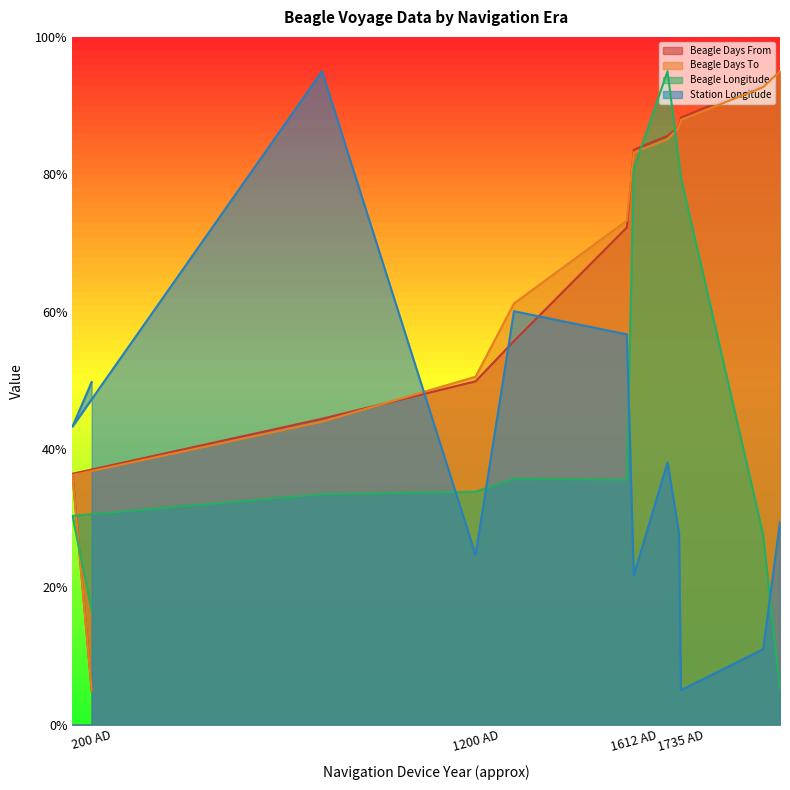

How many data points in Beagle Days From are less than 83?

6